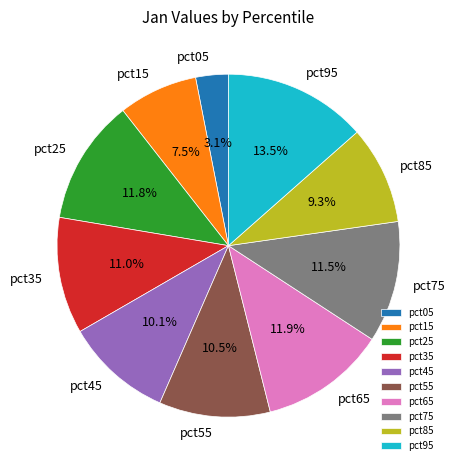

What percentage is the pct25 slice, to the nearest percent?

12%